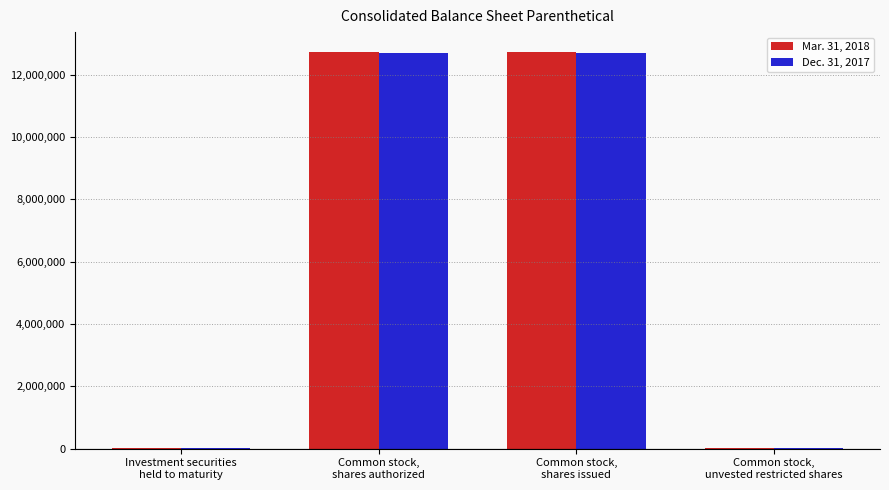

Is the value of Dec. 31, 2017 at Investment securities
held to maturity greater than the value of Mar. 31, 2018 at Common stock,
shares issued?

No